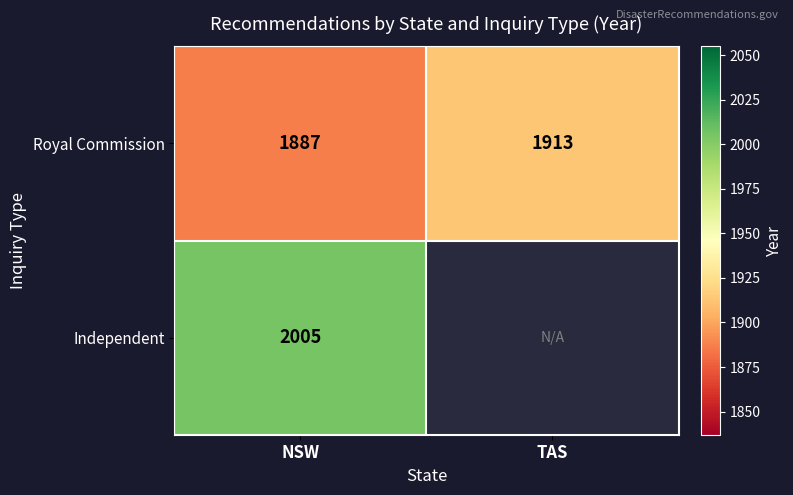

Rank the series at NSW from lowest to highest value.

Royal Commission, Independent